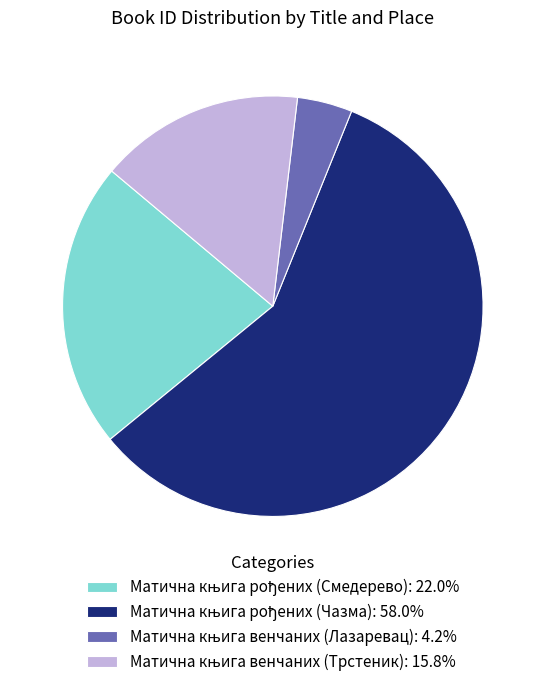

Is there any slice that represents more than half of the pie?

Yes